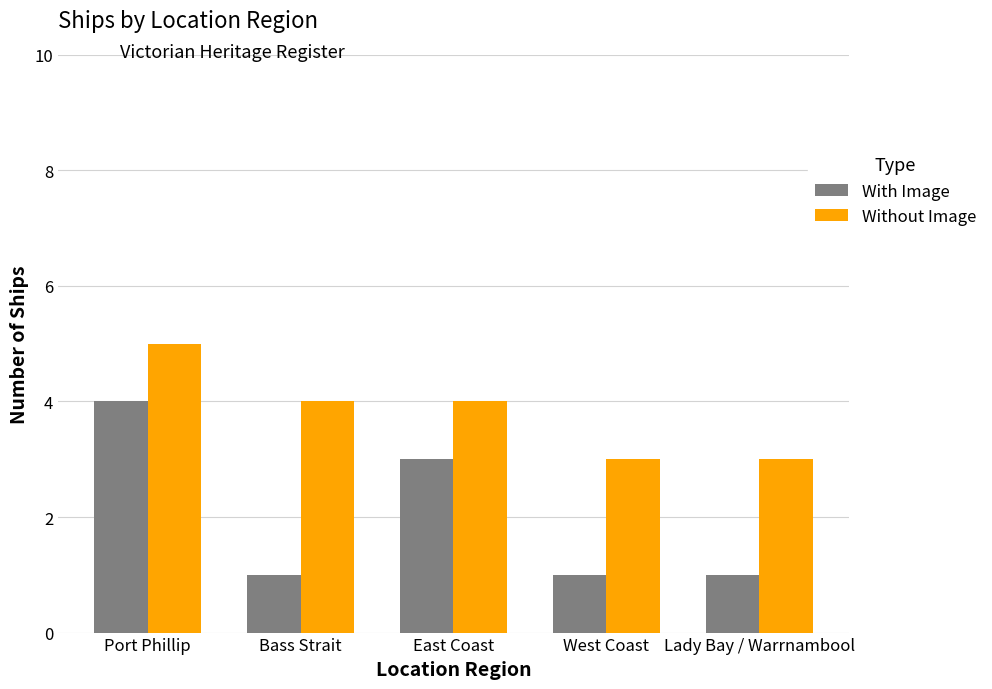

At how many categories does at least one series exceed 1?

5